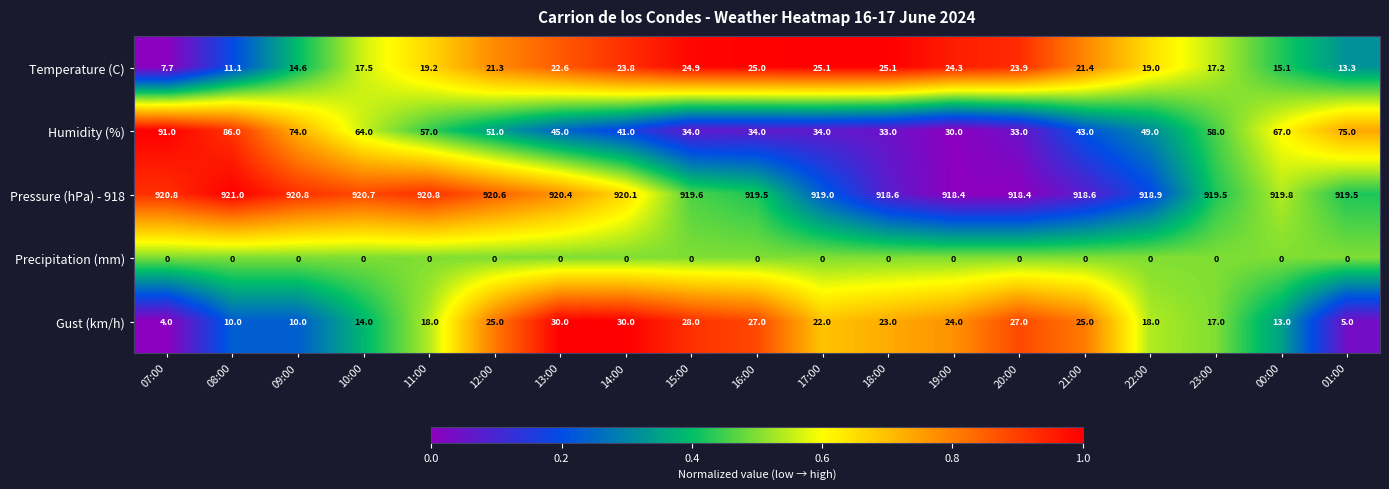

What is the minimum value for Temperature (C)?

7.7